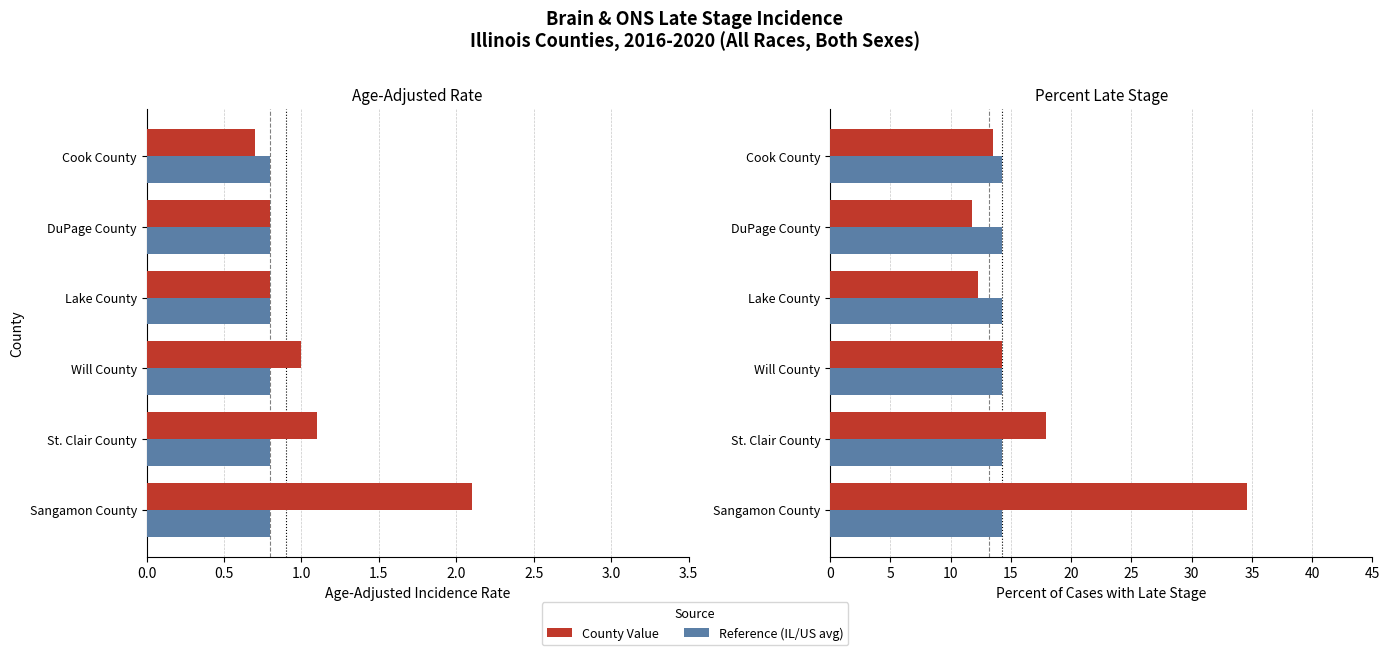

Which series has the widest spread of values?

Percent Late Stage